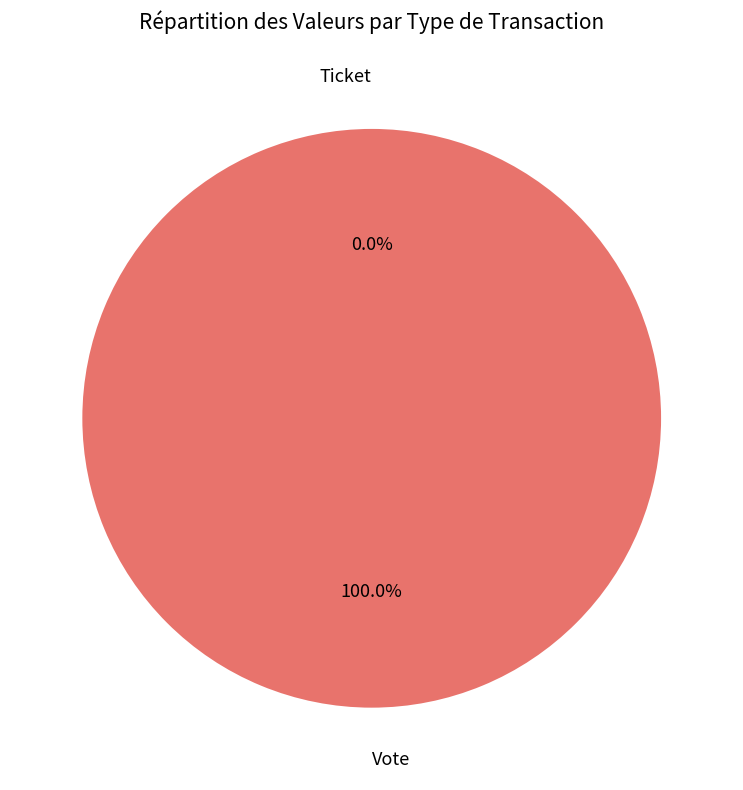

Between Vote and Ticket, which is larger?

Vote